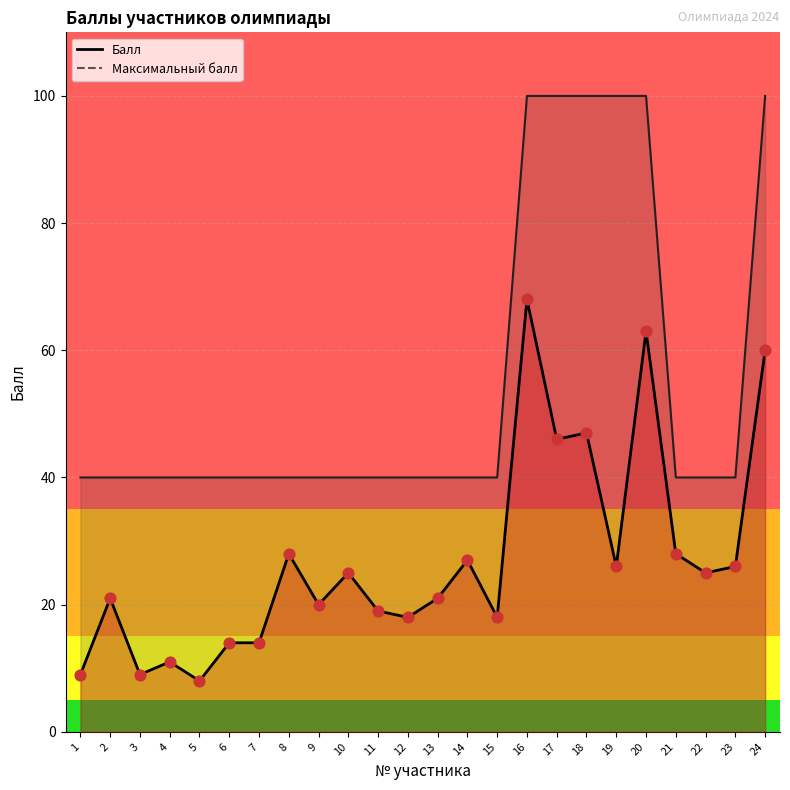

Which series reaches the maximum Y coordinate?

Максимальный балл